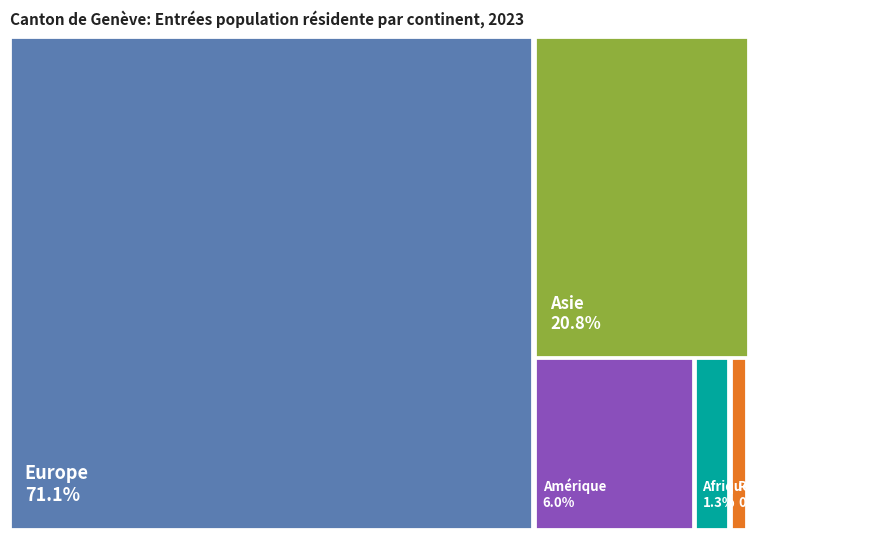

The Afrique slice represents 1% of the pie. True or false?

True